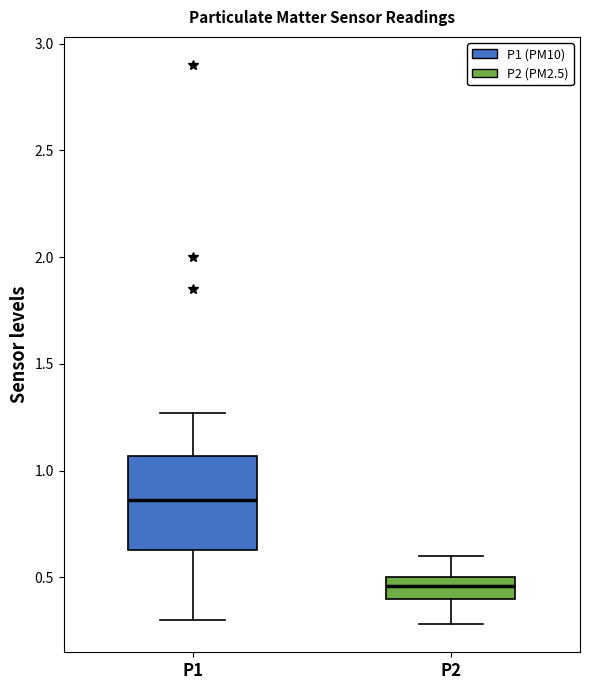

Which box's median line is the highest?

P1